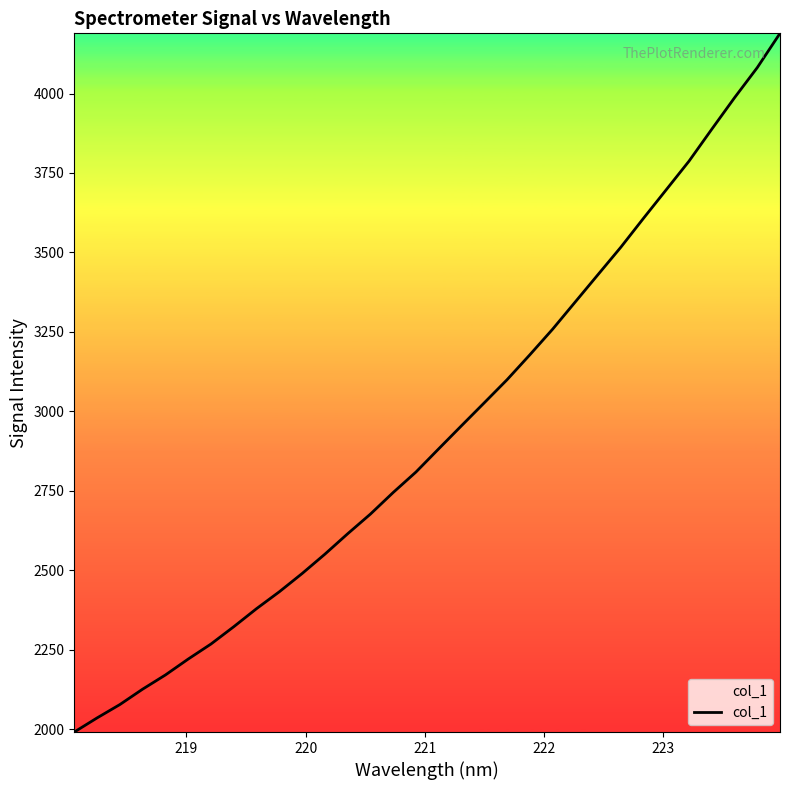

What is the difference between the maximum and minimum values?

2198.8